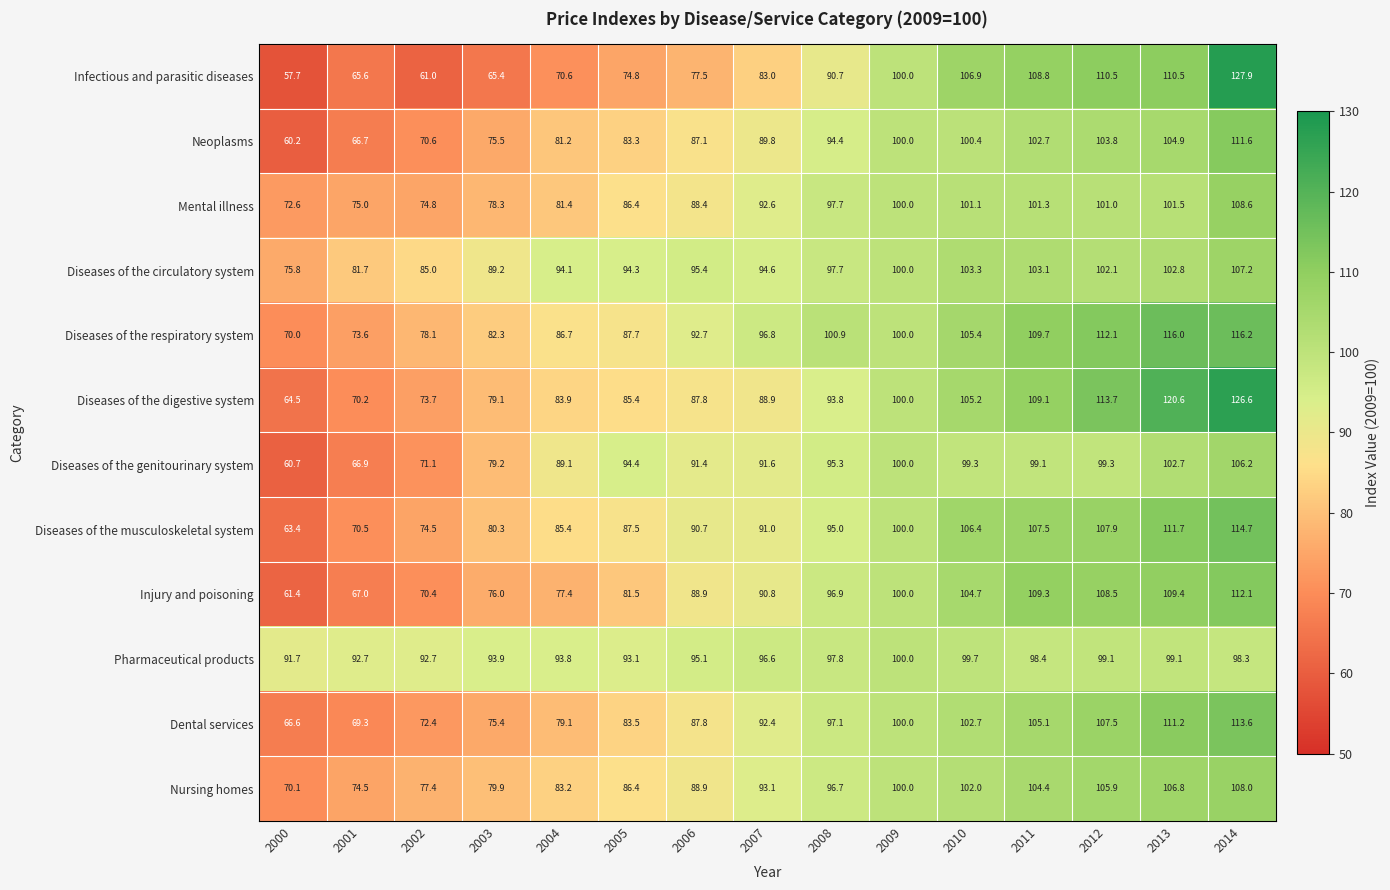

True or false: Mental illness has a value of 101.5 at 2013.

True